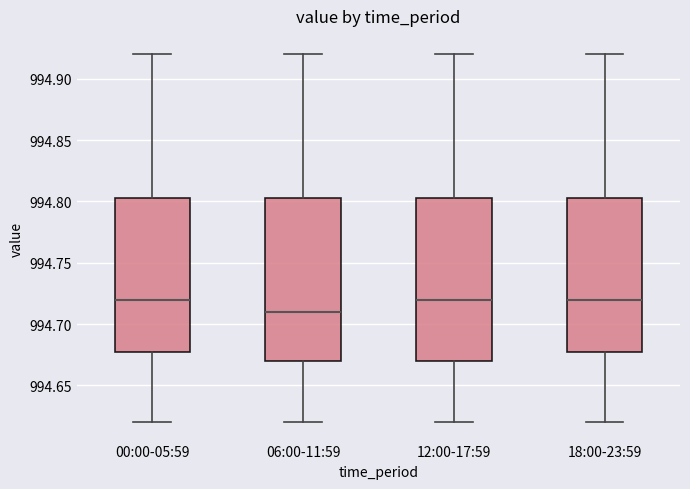

Which box has the lowest median line?

06:00-11:59